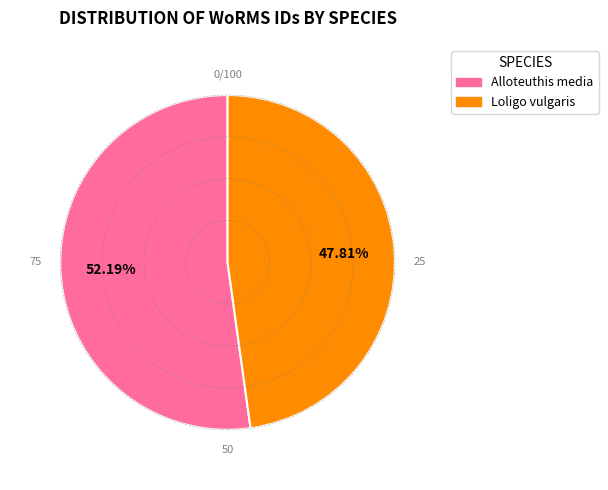

What percentage is the Alloteuthis media slice, to the nearest percent?

52%